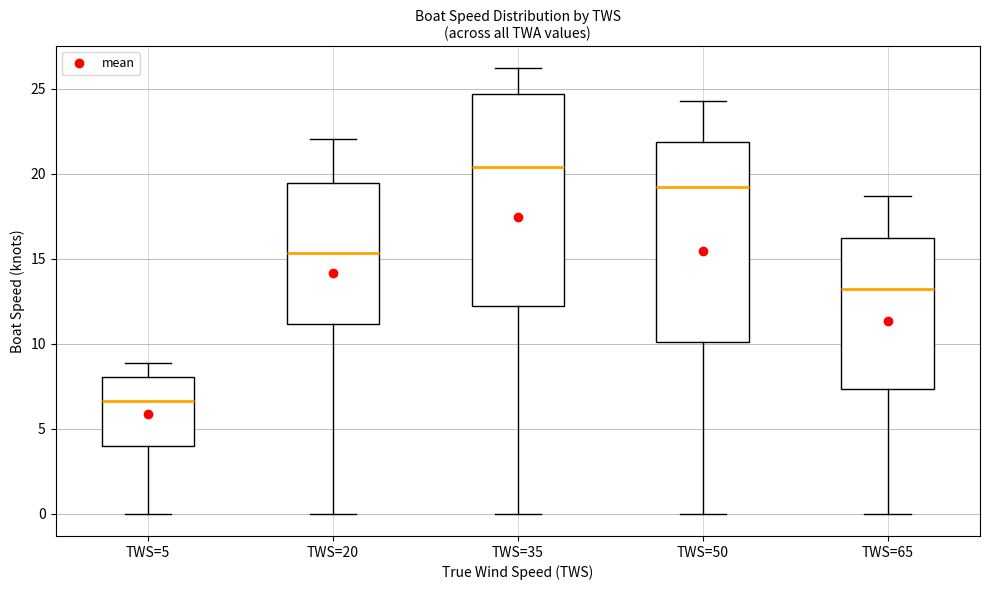

Reading left to right, read every box against the y-axis: the position of its median line, the range the box covers, and the ends of its whiskers. The values are not printed on the chart, so give them approximately, as read against the axis.

TWS=5: median 6.5, box 4.0 to 8.0, whiskers 0.0 to 9.0
TWS=20: median 15.5, box 11.0 to 19.5, whiskers 0.0 to 22.0
TWS=35: median 20.5, box 12.0 to 24.5, whiskers 0.0 to 26.0
TWS=50: median 19.0, box 10.0 to 22.0, whiskers 0.0 to 24.5
TWS=65: median 13.0, box 7.5 to 16.0, whiskers 0.0 to 18.5